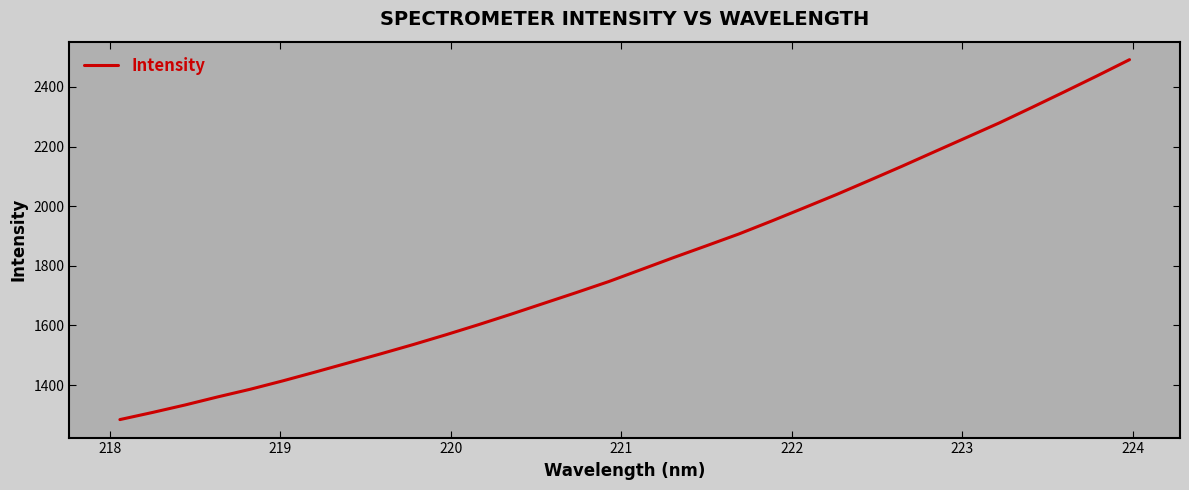

Is this an area chart (filled region under the line)?

No